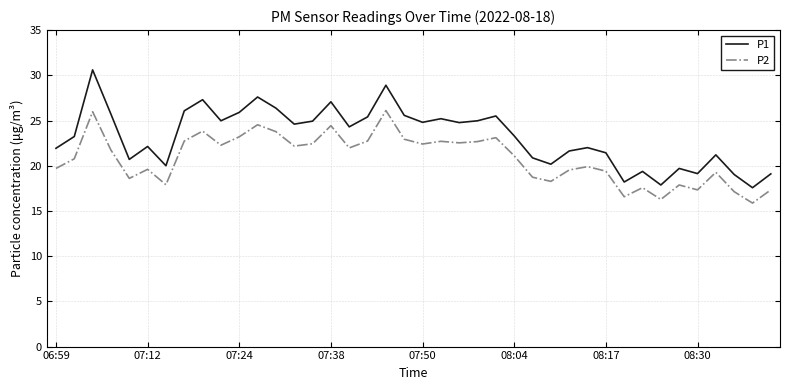

List the series in order of their peak value, highest first.

P1, P2